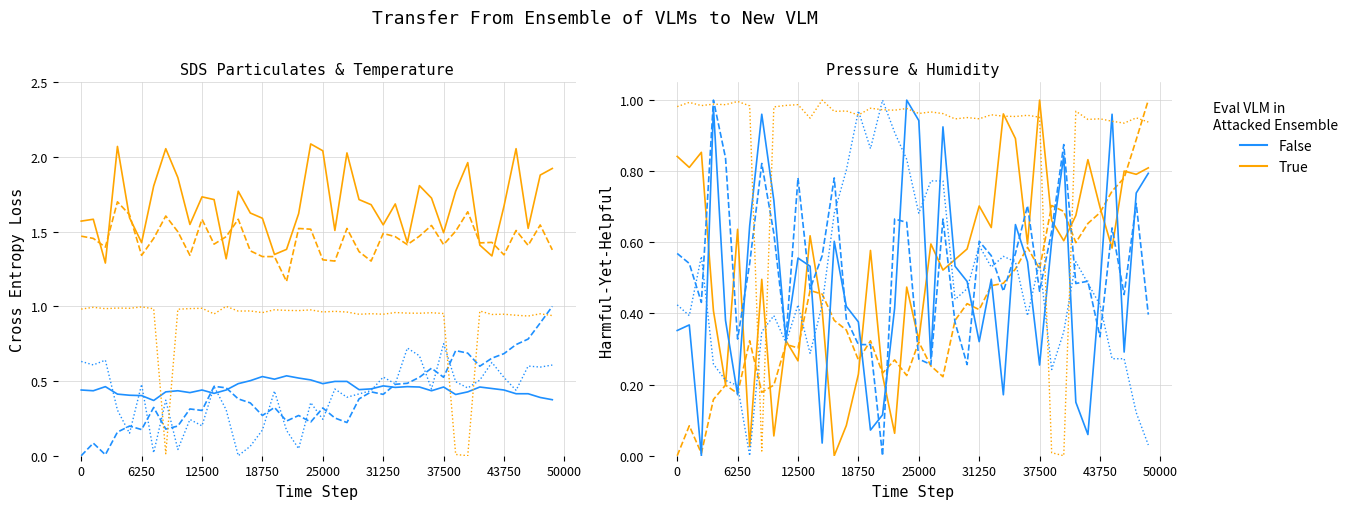

At how many categories does at least one series exceed 0?

40